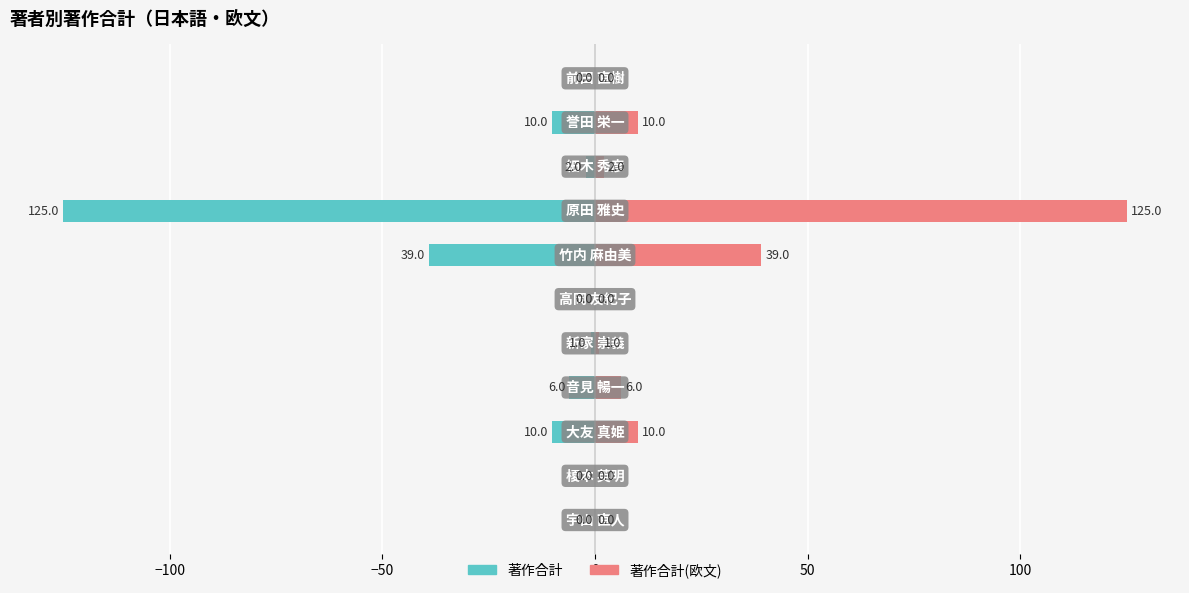

What is the difference between the second highest and second lowest values in the 著作合計(欧文) series?

39